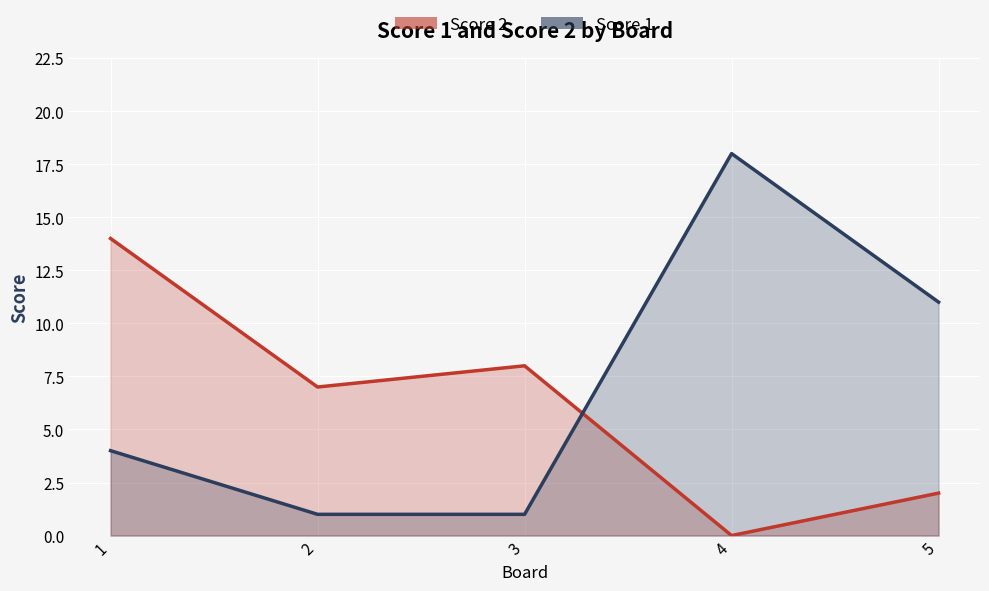

How many positive values does the Score 2 series have?

4